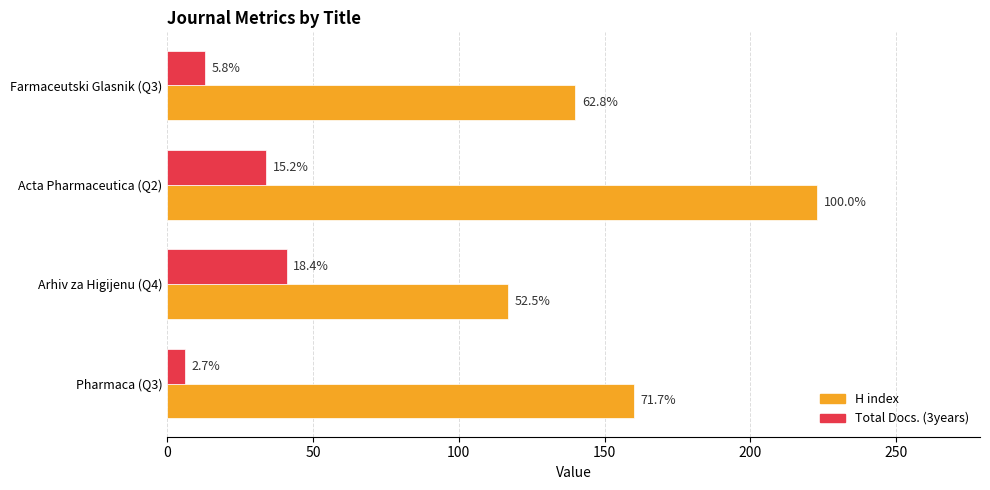

Reading left to right, extract all data points from this chart.

H index: 160	117	223	140
Total Docs. (3years): 6	41	34	13